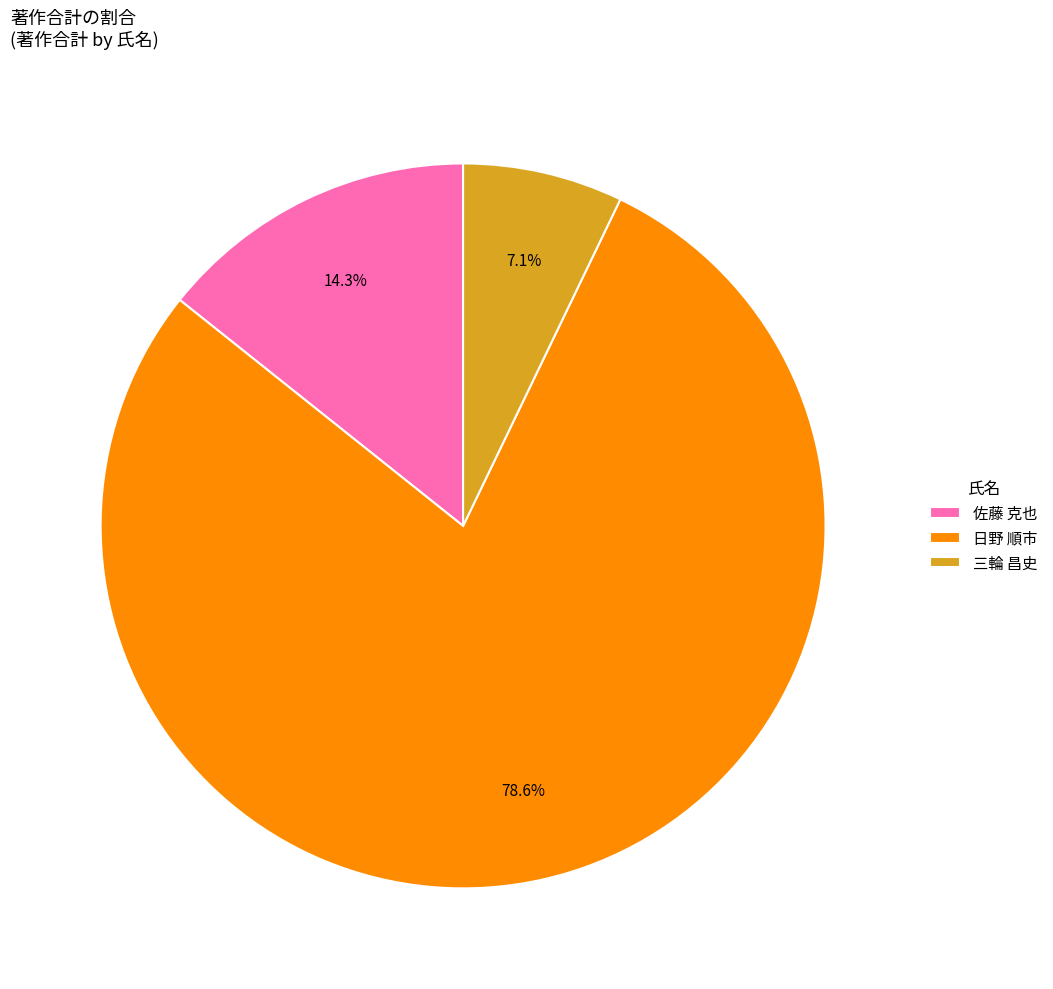

How much of the chart is everything except 佐藤 克也?

85.7%